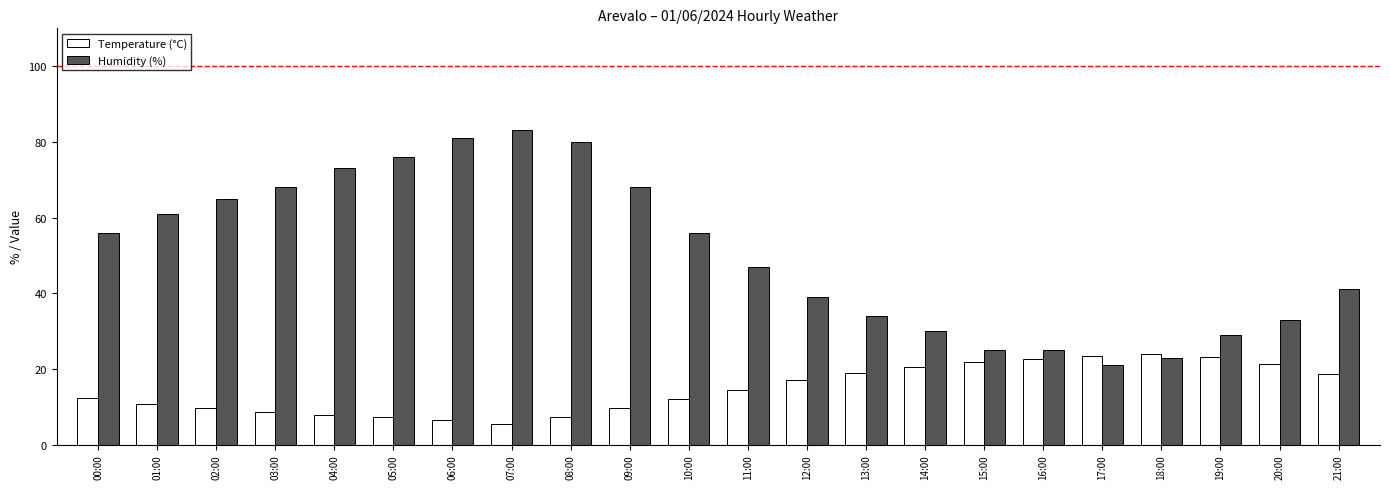

At 06:00, list the series in order from largest to smallest.

Humidity (%), Temperature (°C)